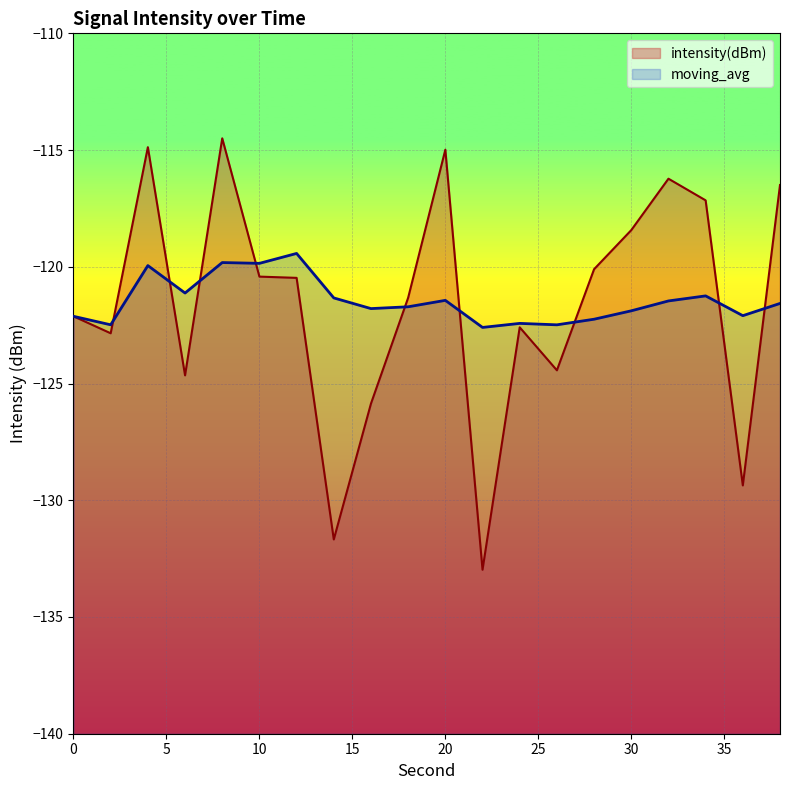

Between 18 and 30, which series saw the biggest shift?

intensity(dBm)